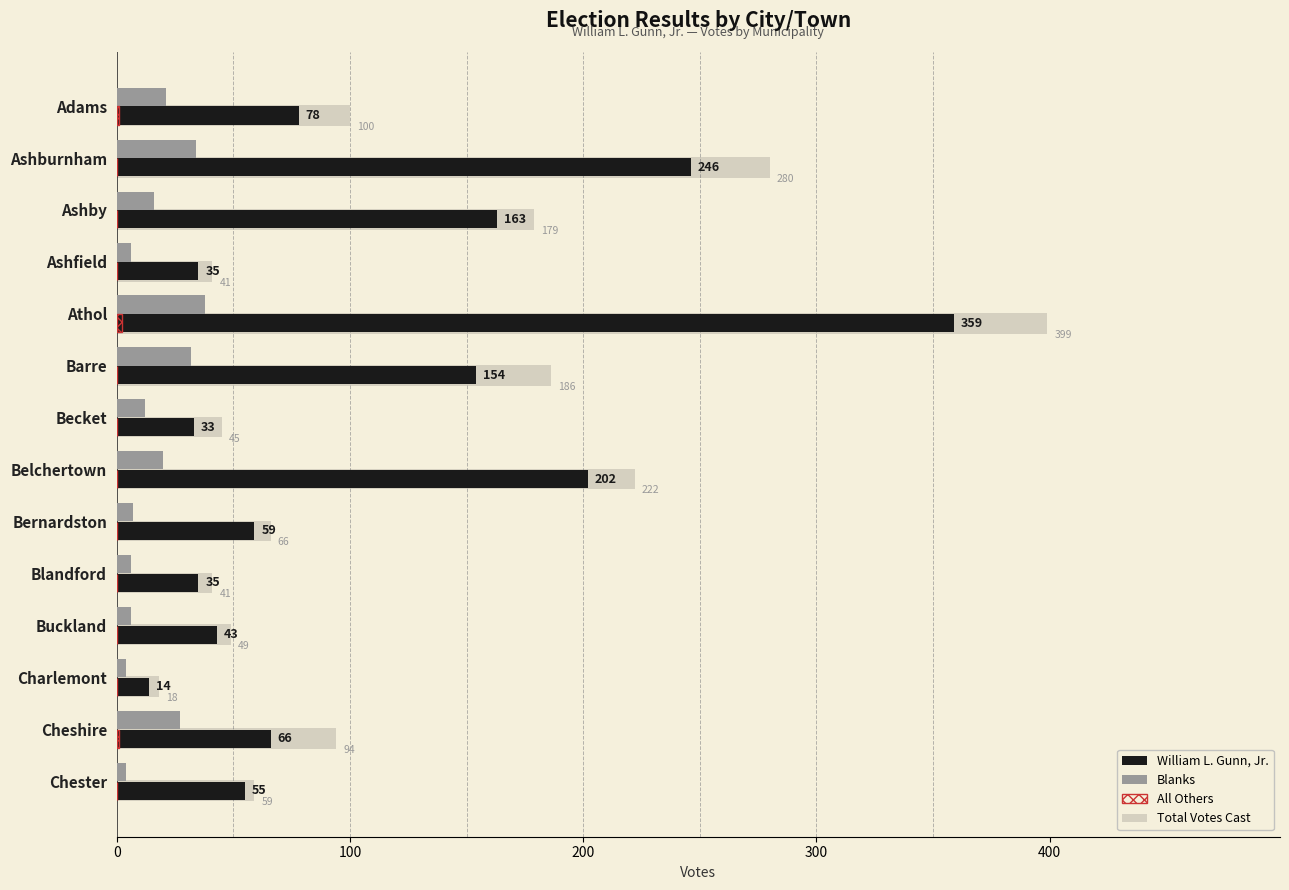

Is it true that William L. Gunn, Jr. equals 54 at Blandford?

False